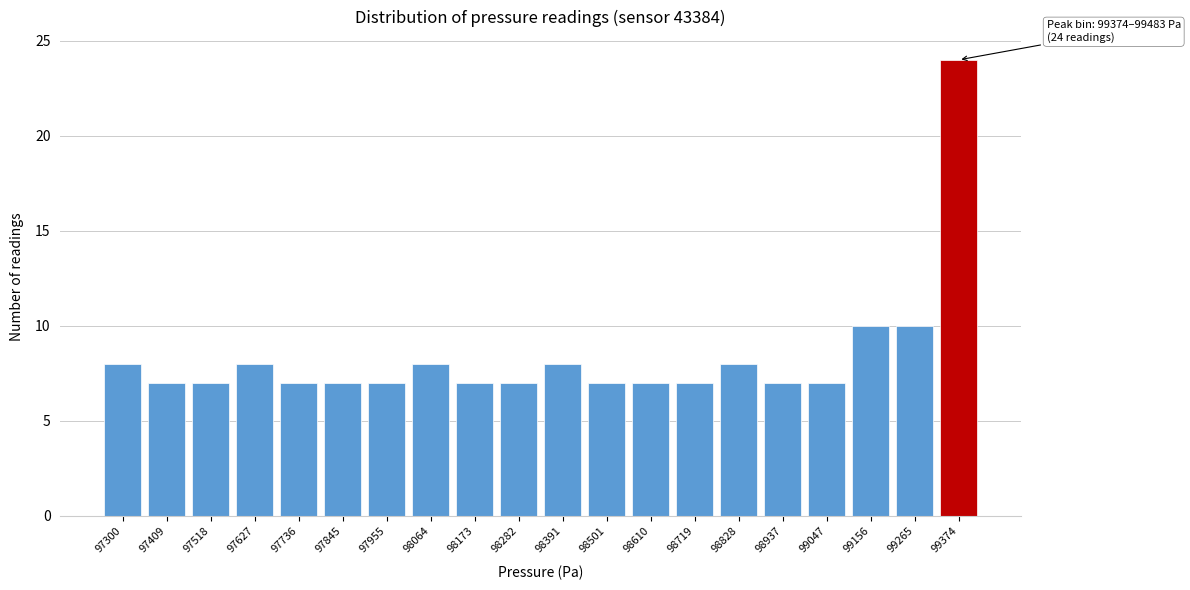

Reading right to left, extract all data points from this chart.

24	10	10	7	7	8	7	7	7	8	7	7	8	7	7	7	8	7	7	8